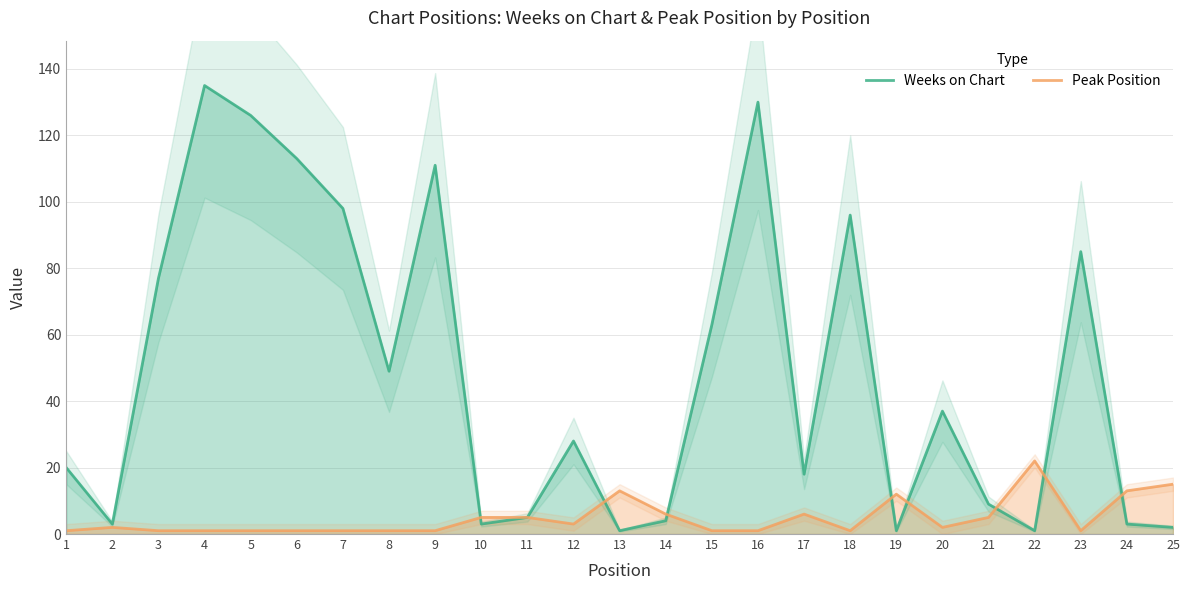

In Weeks on Chart, how many points are higher than both neighbors (excluding endpoints)?

7